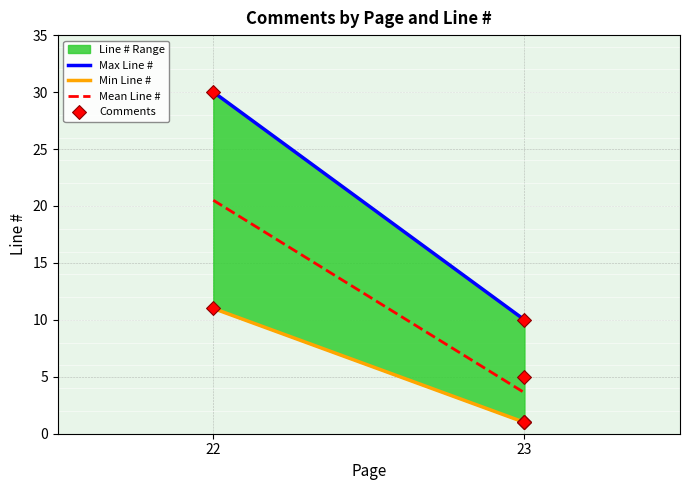

What Y value in the scatter plot is closest to 15?

11